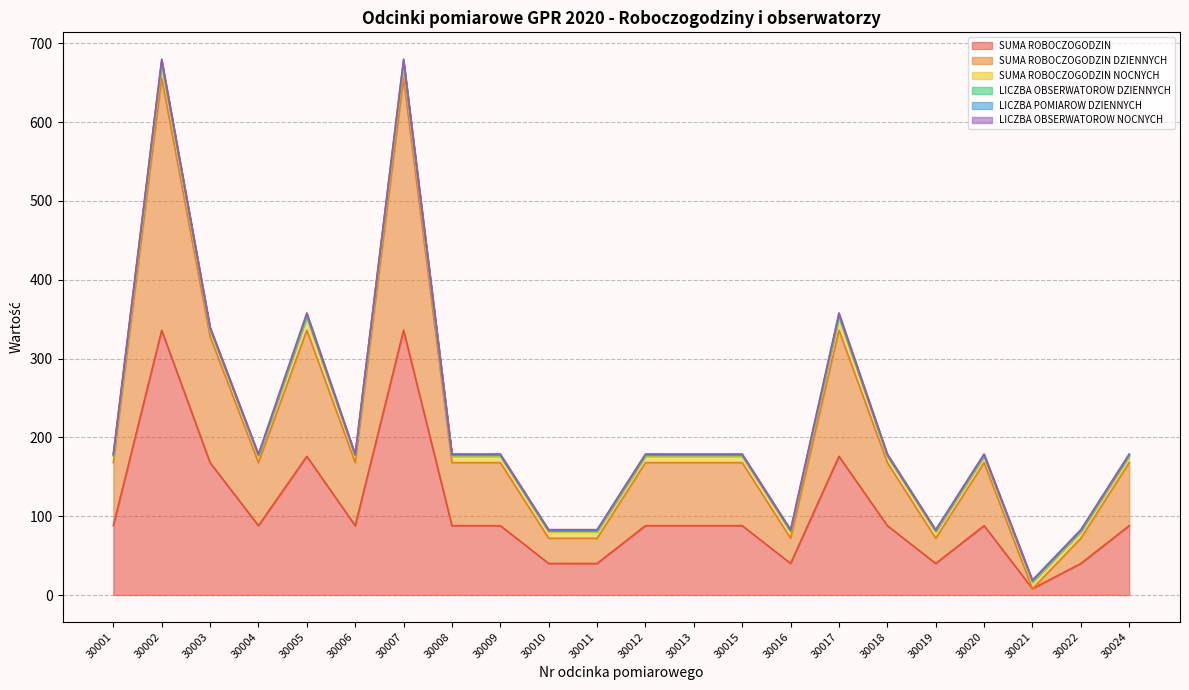

At how many categories does at least one series exceed 159?

5